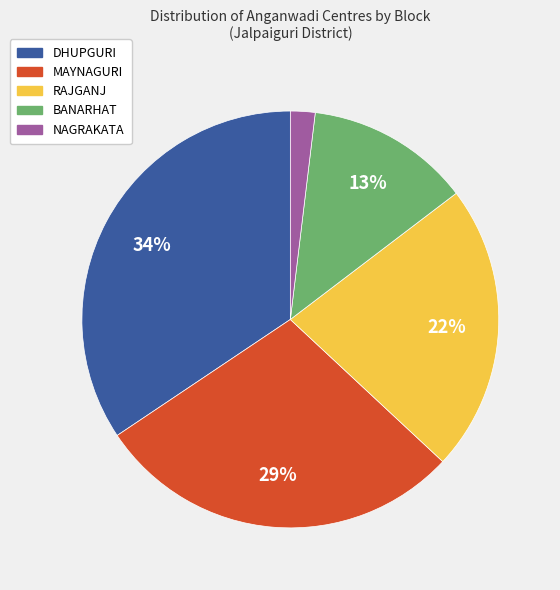

To the nearest percent, what is the average slice percentage?

20%